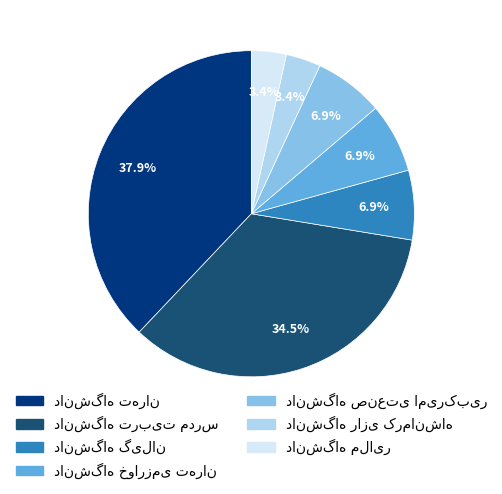

To the nearest percent, what is the average slice percentage?

14%